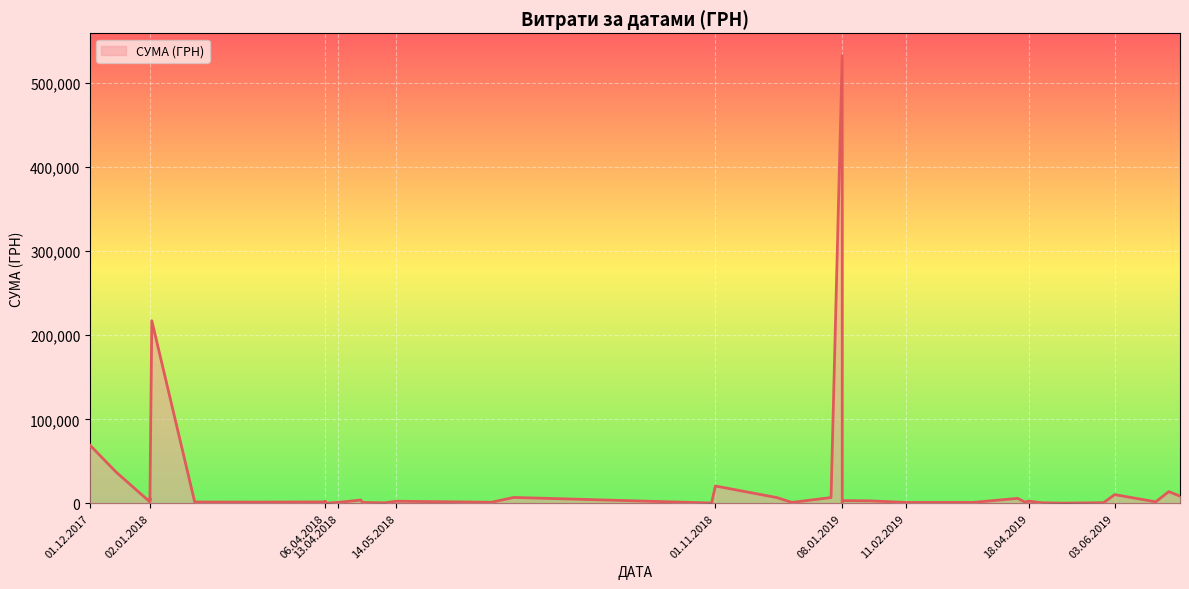

What is the sum of all values?

983536.8